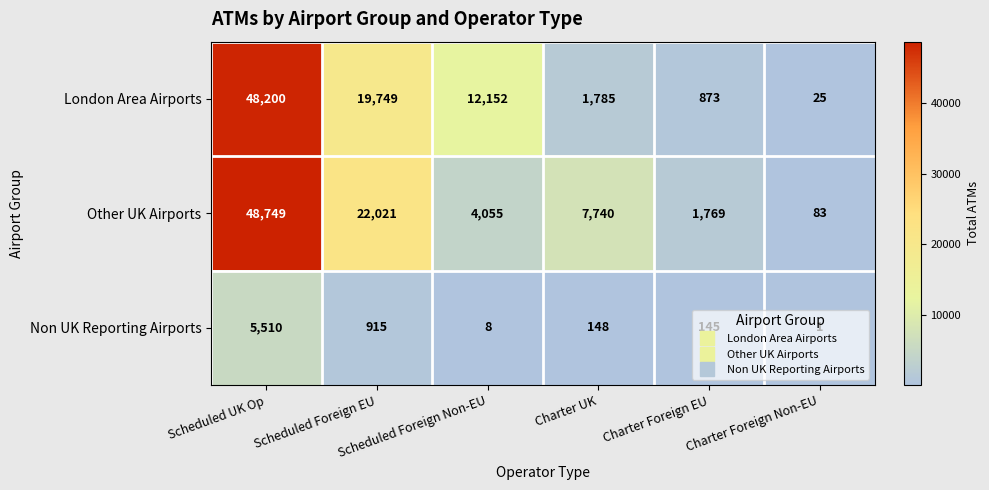

What is the difference between the maximum and minimum values in the Other UK Airports series?

48666